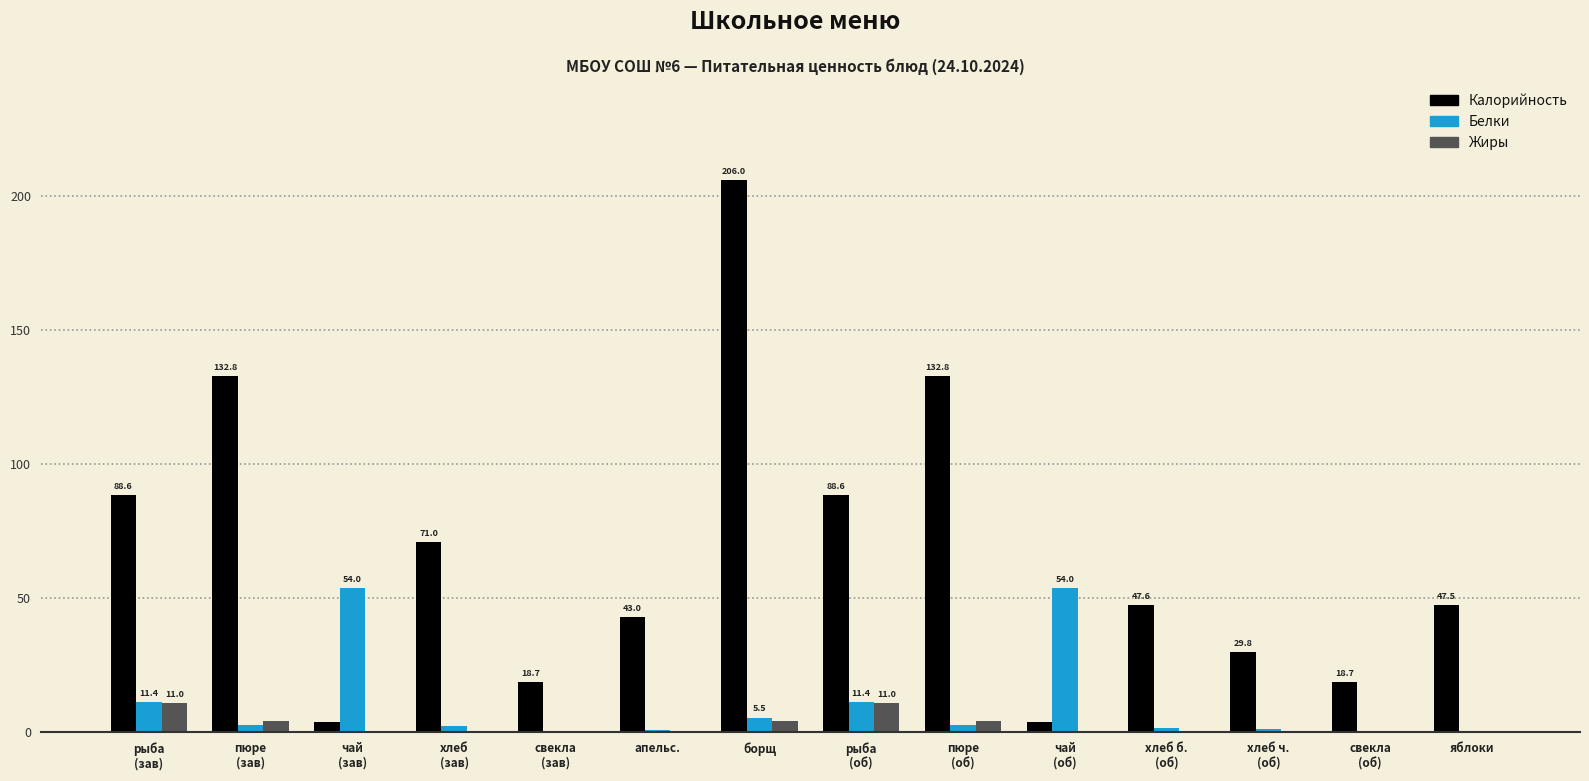

What is the spread (max minus min) of values at чай
(зав)?

53.7